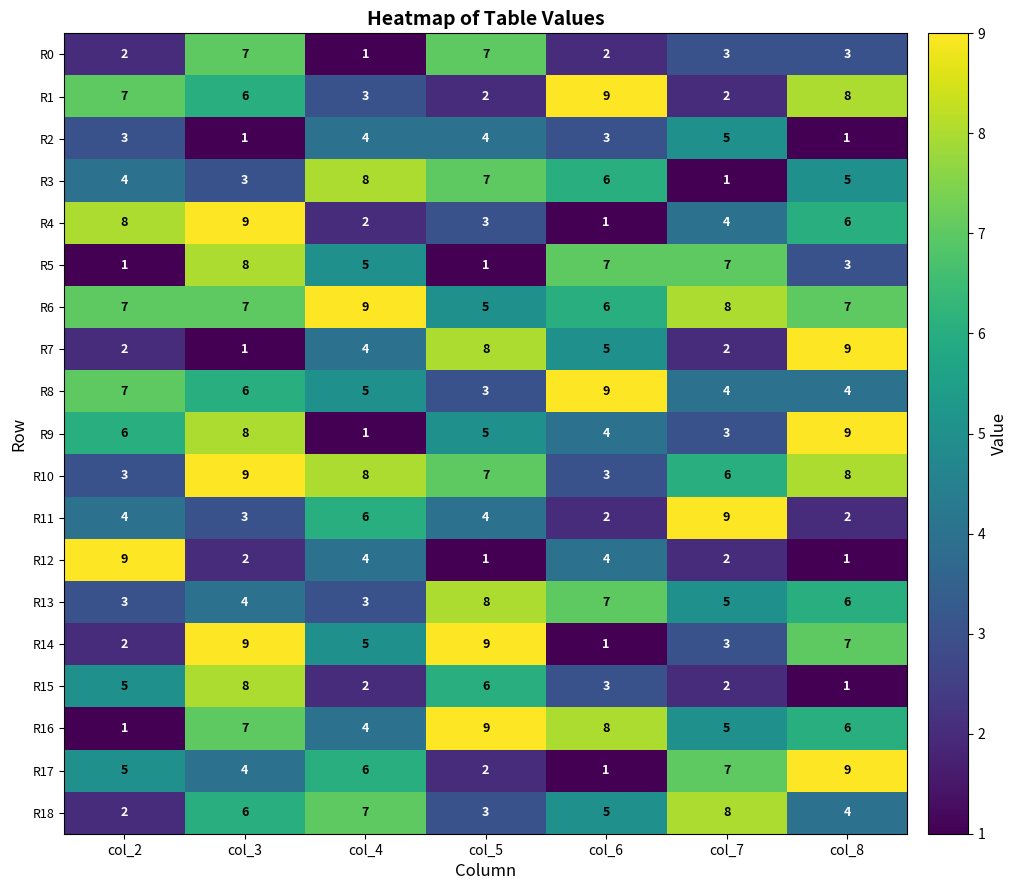

What is the difference between the second highest and second lowest values in the R3 series?

4